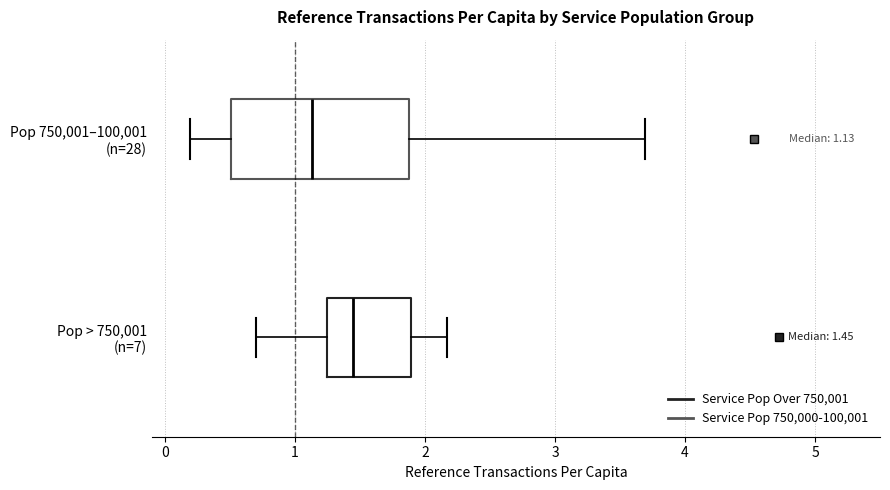

Comparing the boxes themselves (not the whiskers), which one is the widest?

Pop 750,001–100,001 (n=28)